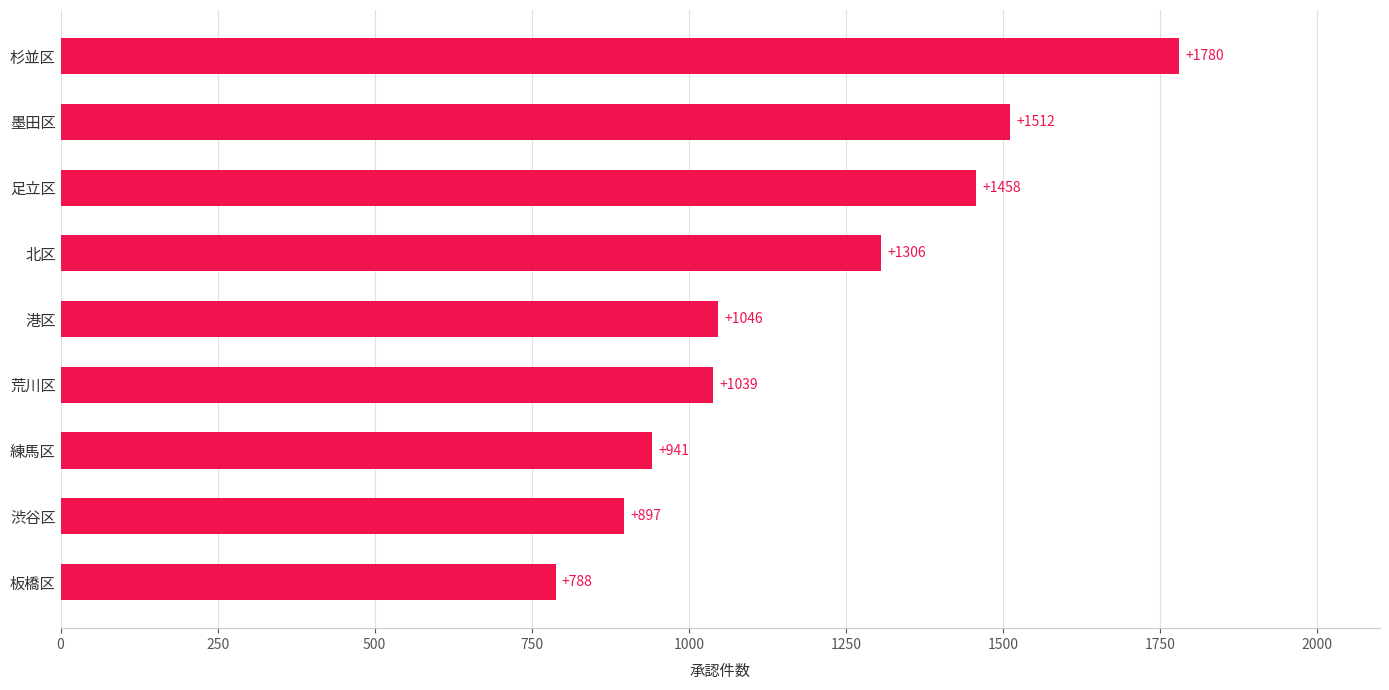

True or false: the data shows 1046 at 港区.

True